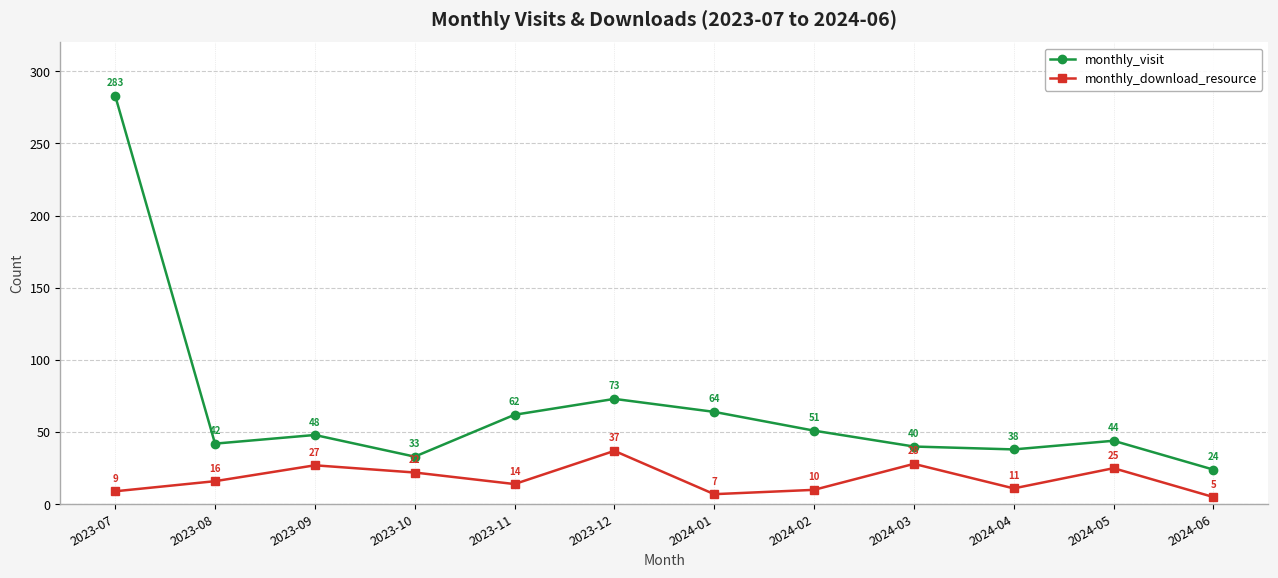

What value does the monthly_download_resource series have at 2023-11, to the nearest 10?

10